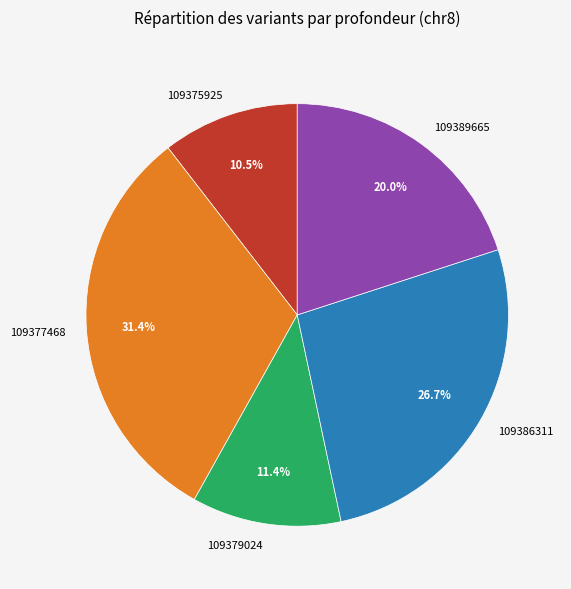

To the nearest percent, what percentage of the pie is 109386311?

27%